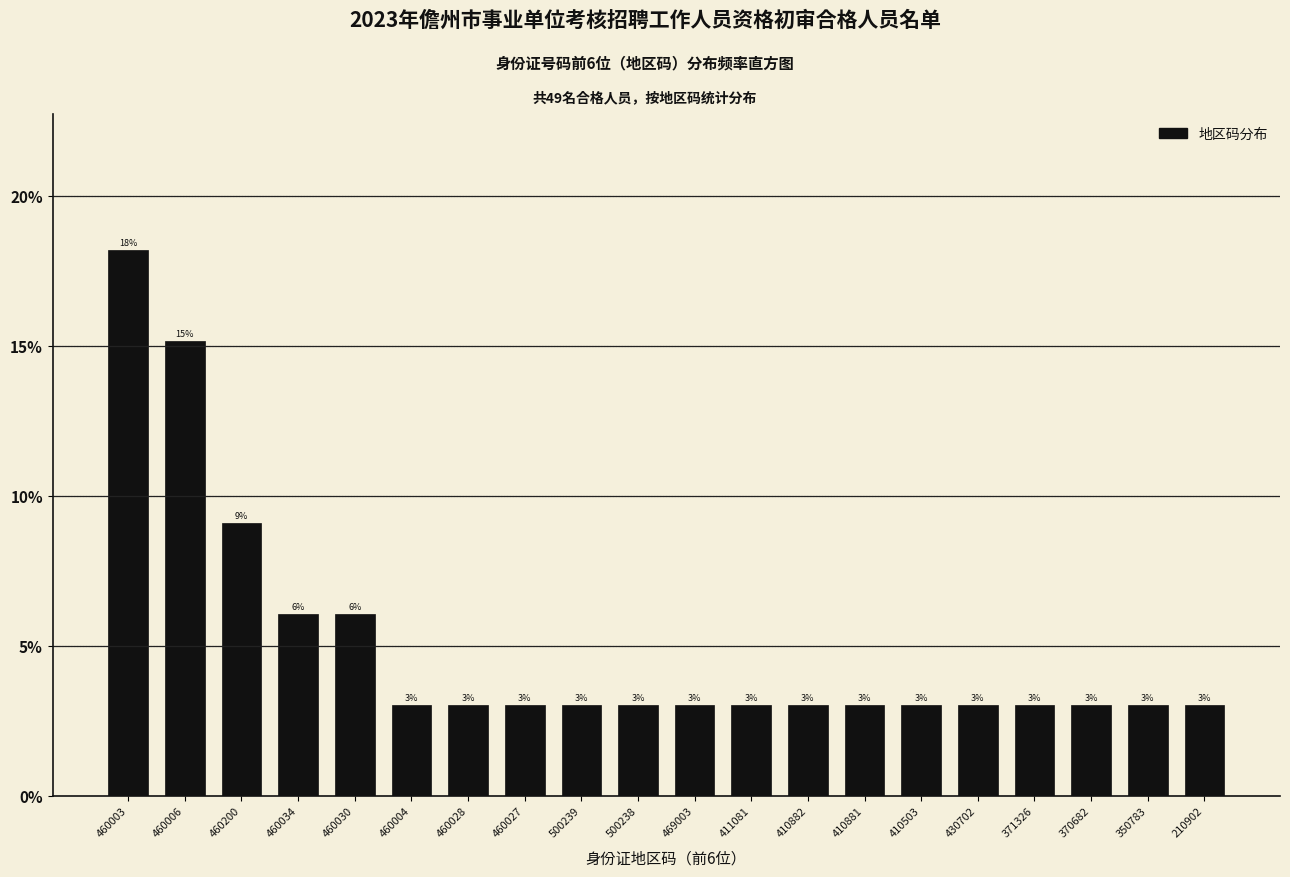

Is it true that the value at 210902 is 1.2?

False